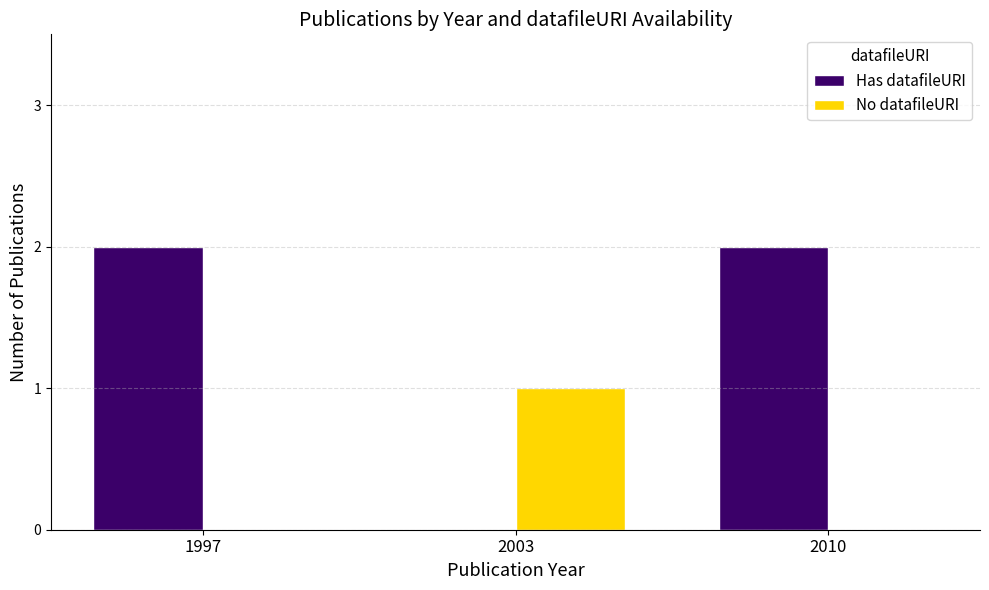

Which series changed the most between 2003 and 2010?

Has datafileURI